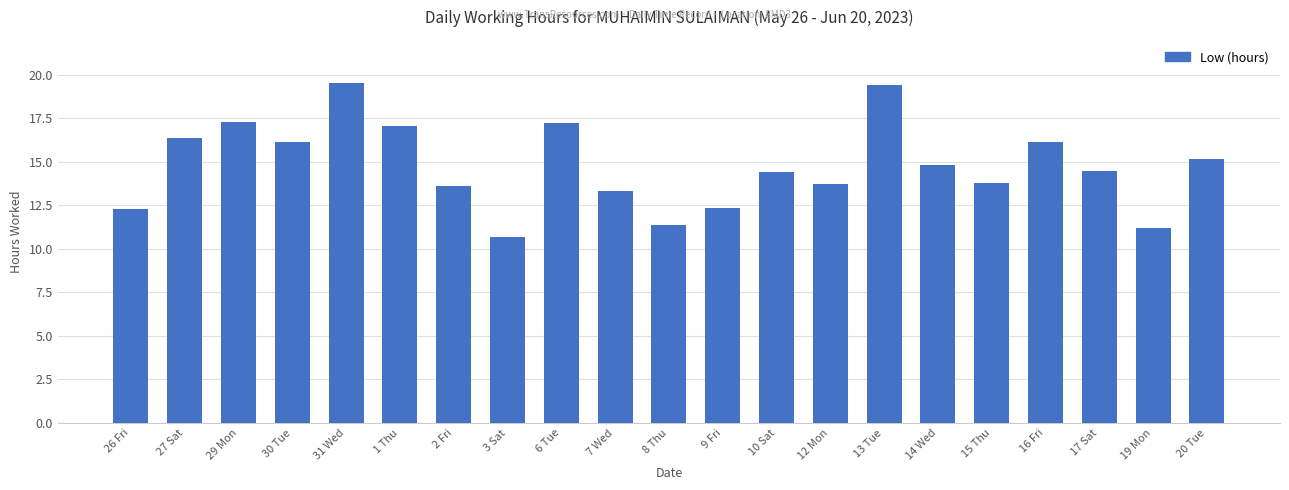

What is the change in value from 1 Thu to 15 Thu?

-3.3